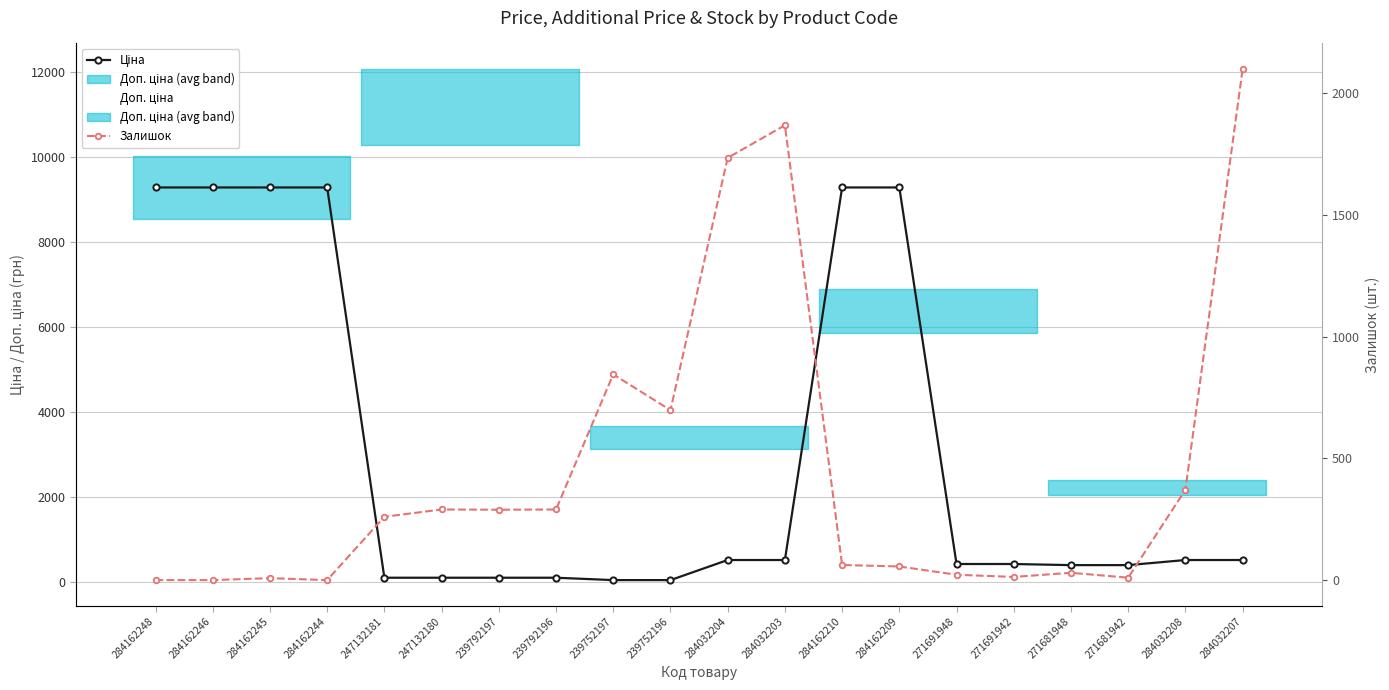

Does the chart have visible grid lines?

Yes